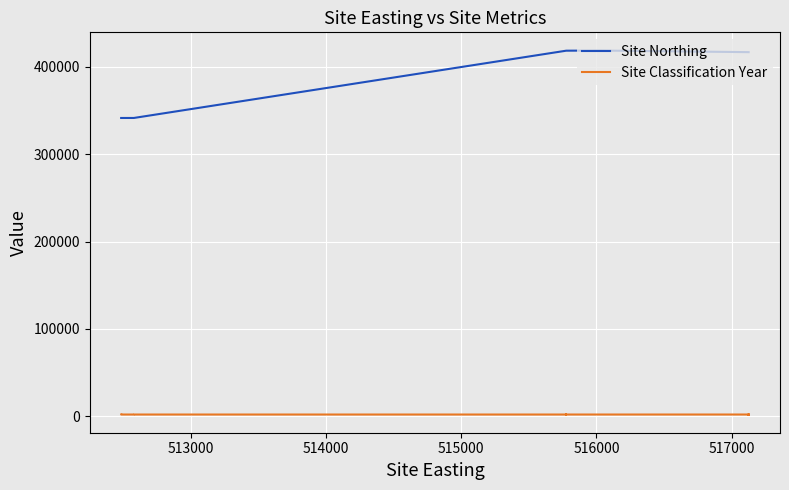

What is the maximum value shown in the chart?

418854